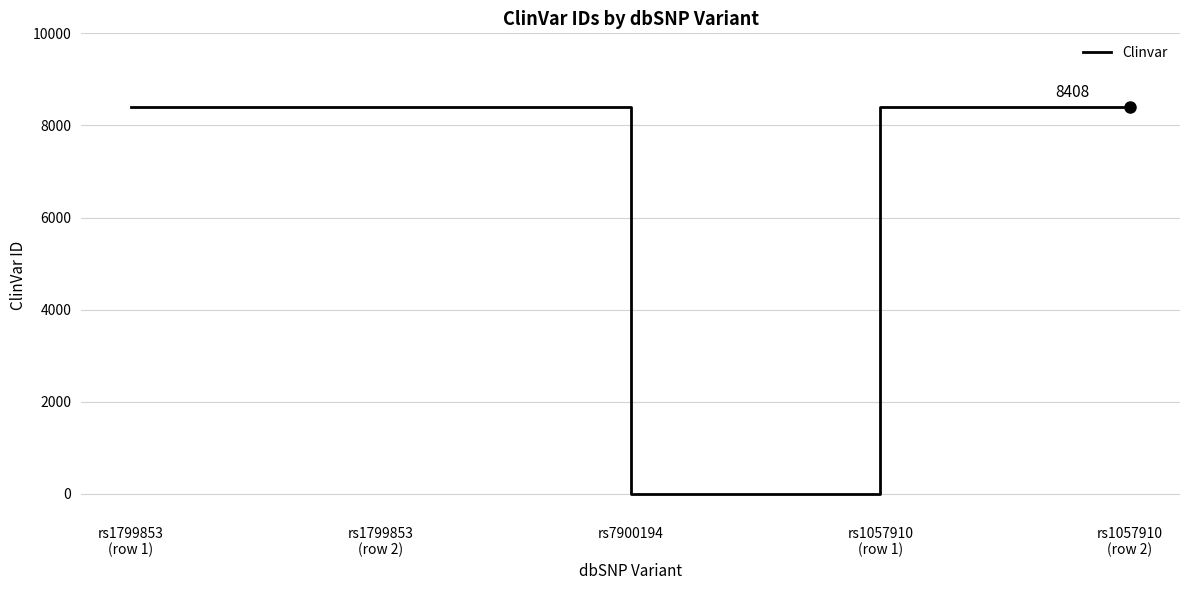

True or false: the data shows 8409 at rs1799853
(row 1).

True